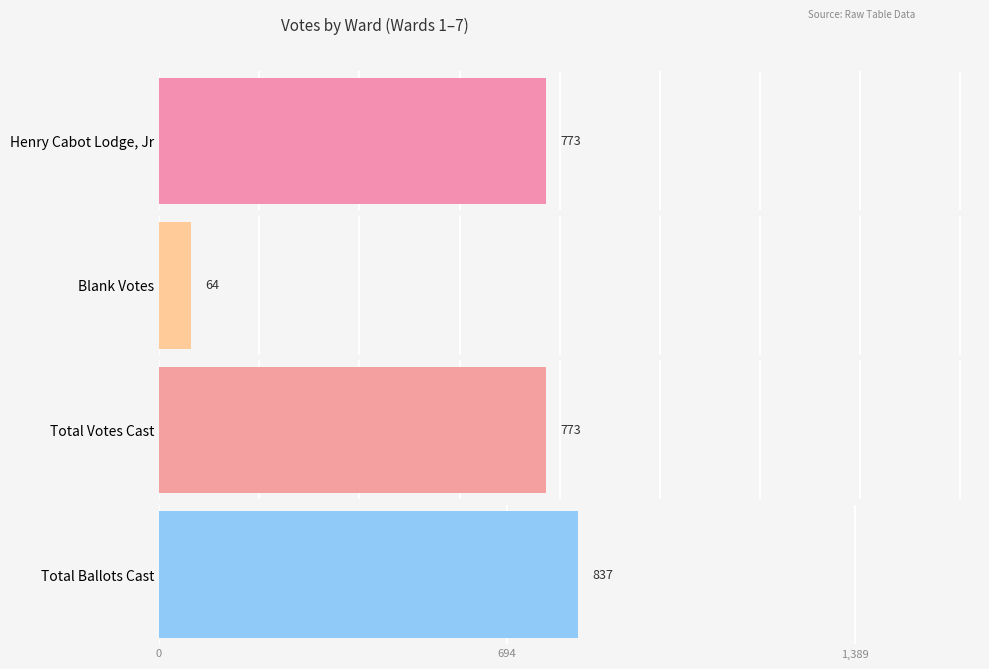

Which has a higher value, 2 or 4?

4